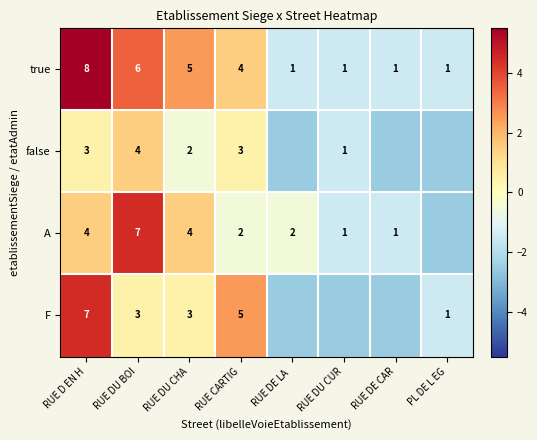

What is the difference between the A values at RUE CARTIG and RUE DU BOI?

5.0